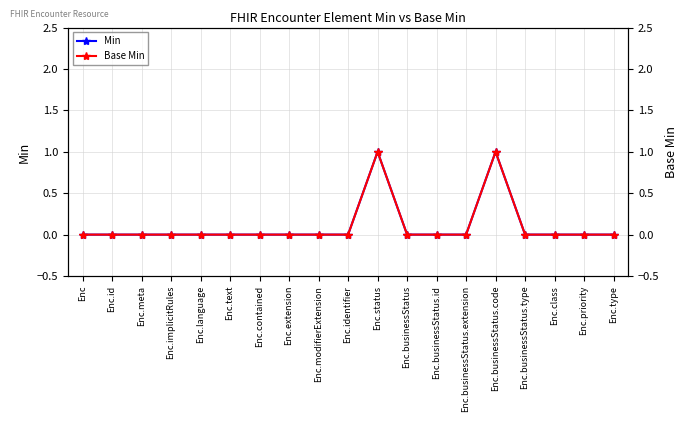

True or false: Base Min has a value of 1 at Enc.priority.

False